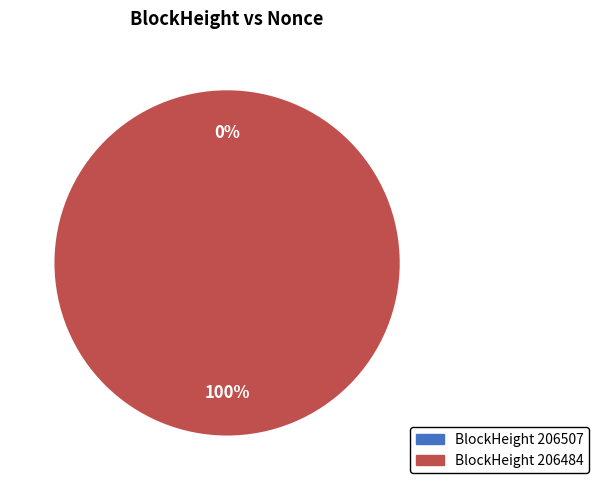

Count the number of slices in the pie.

2